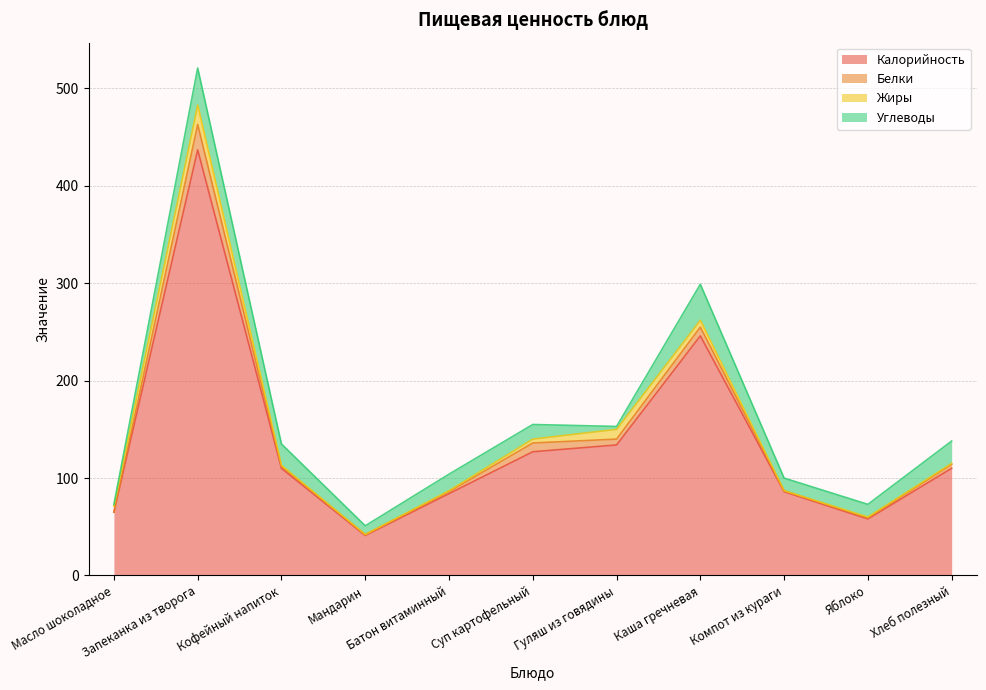

How many lines are shown in the chart?

4